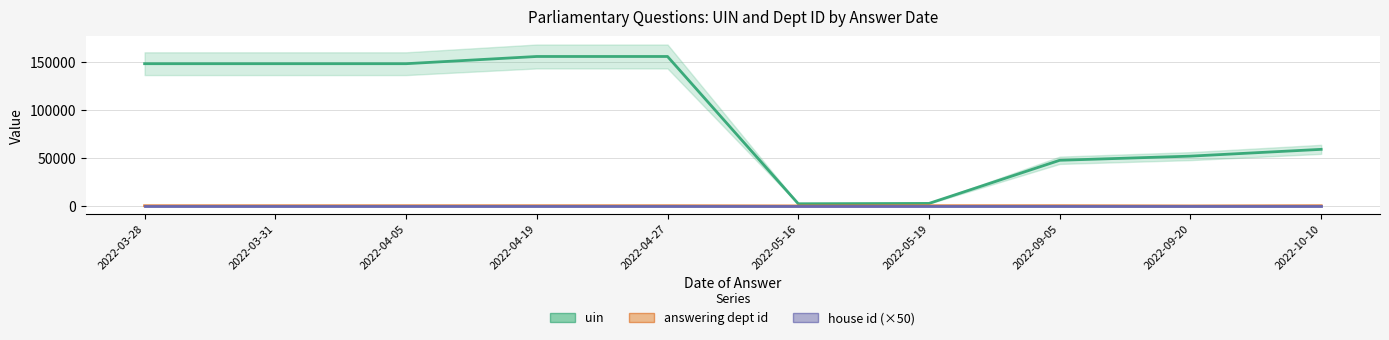

Between 2022-09-05 and 2022-09-20, which series saw the biggest shift?

uin